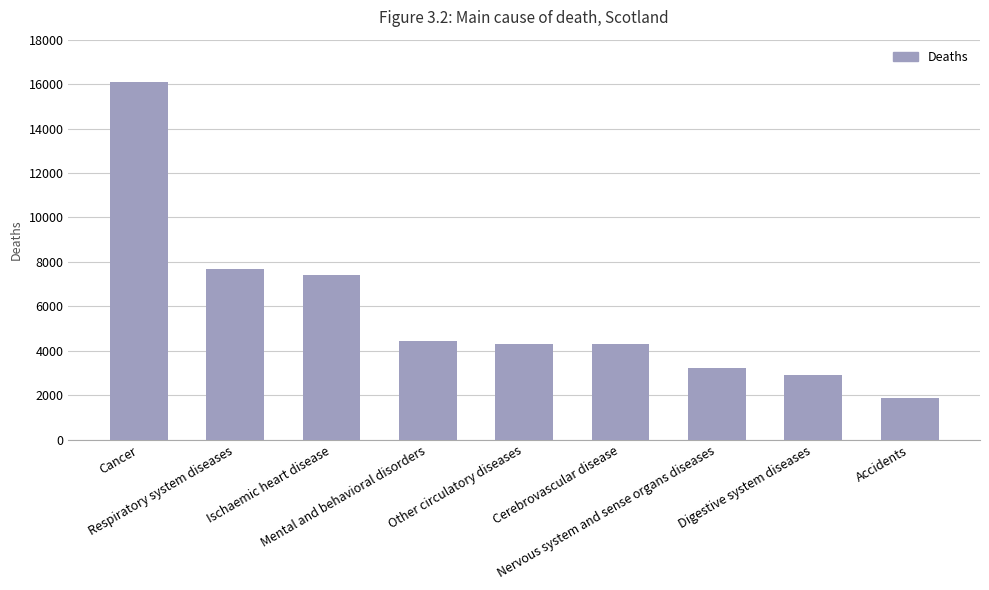

What is the average value?

5808